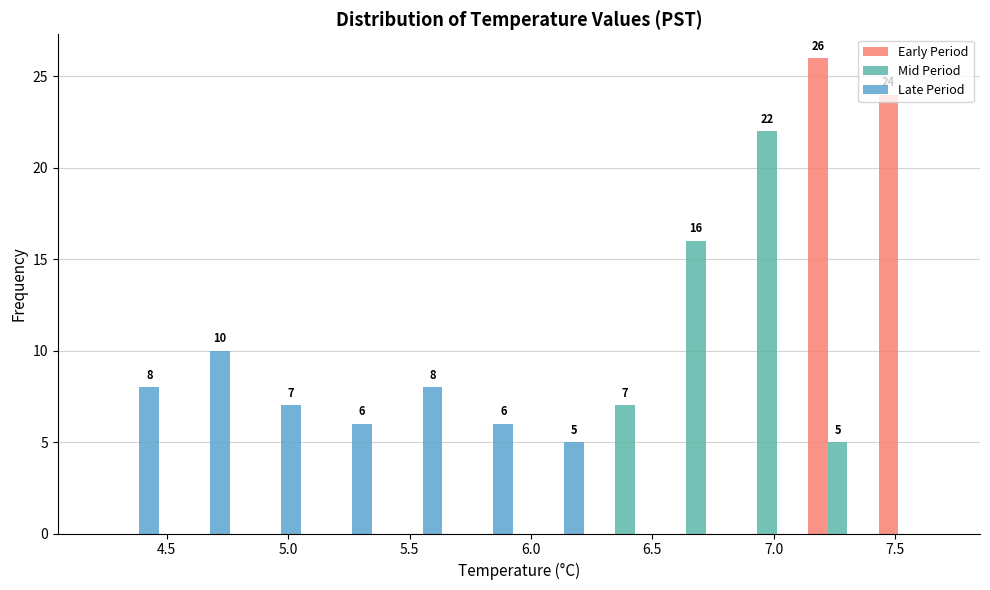

In the Late Period series, which range on the x-axis has the tallest bar?

4.50 to 4.80